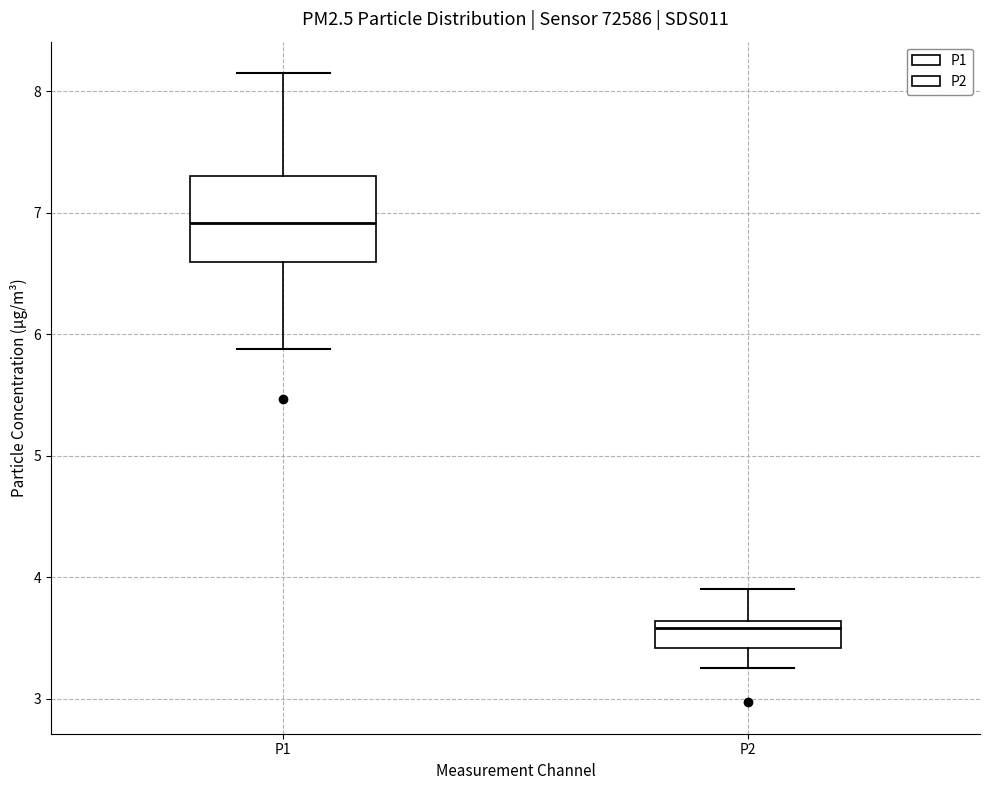

Comparing the boxes themselves (not the whiskers), which one is the tallest?

P1